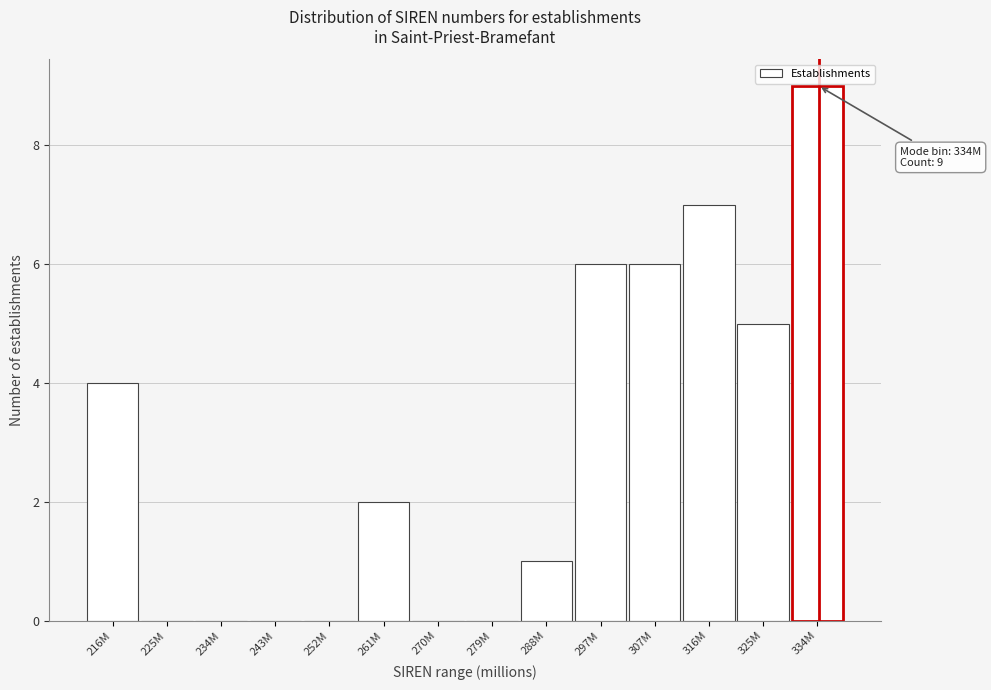

Reading left to right, what are all the values shown in this chart?

216M=4	225M=0	234M=0	243M=0	252M=0	261M=2	270M=0	279M=0	288M=1	297M=6	307M=6	316M=7	325M=5	334M=9